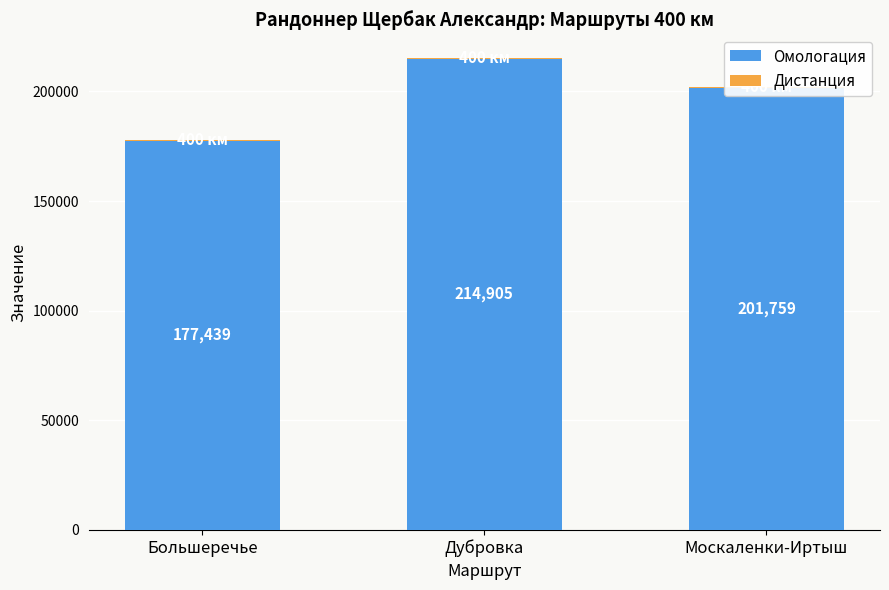

At which label is Дистанция closest to 400?

Большеречье